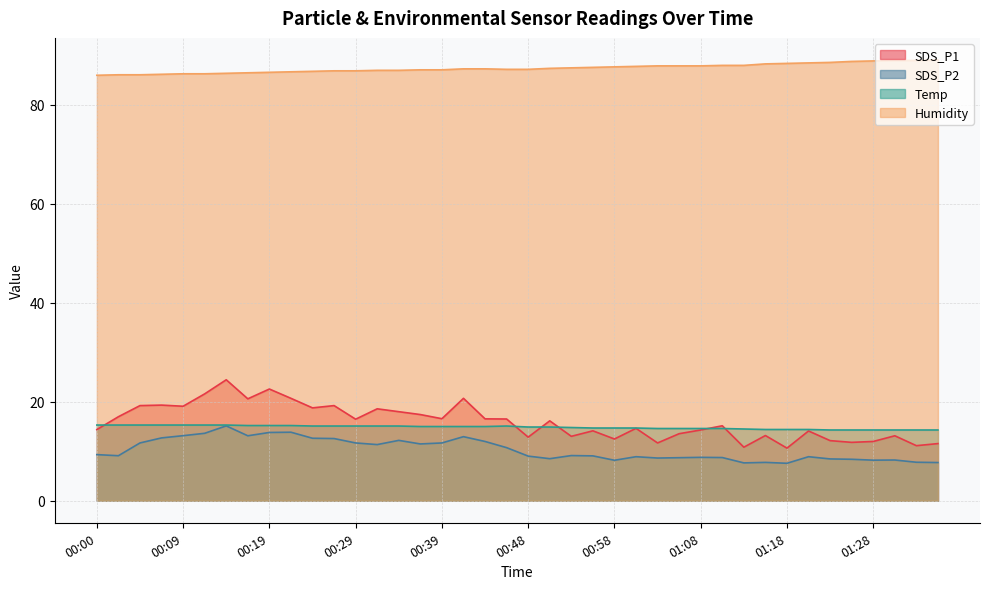

What are all the series names shown in the legend?

SDS_P1, SDS_P2, Temp, Humidity